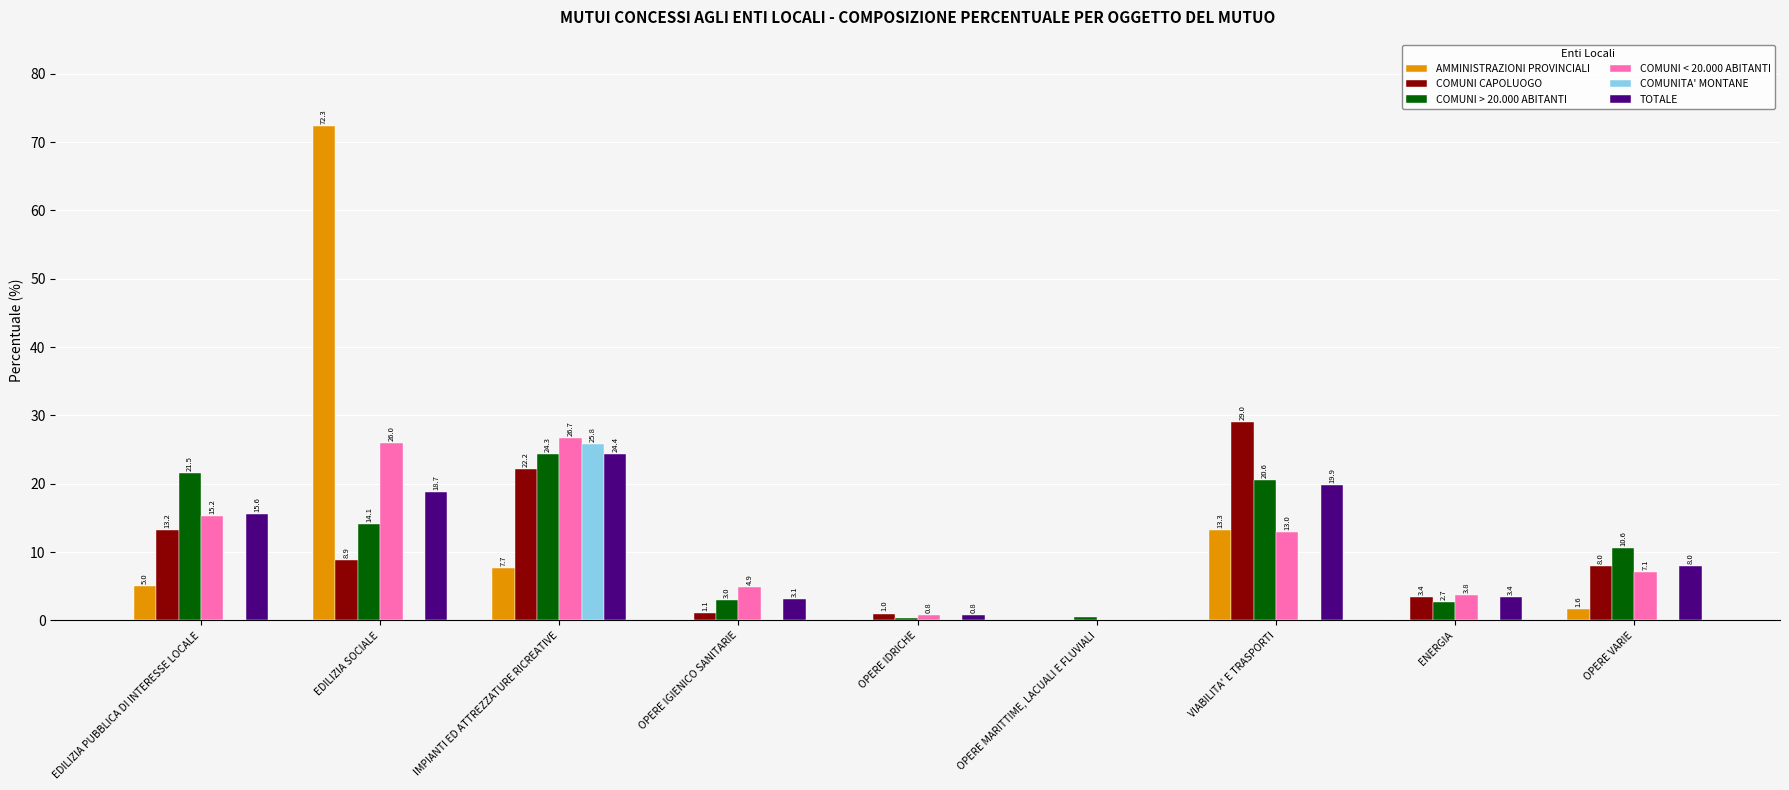

What is the sum of the AMMINISTRAZIONI PROVINCIALI values at ENERGIA and EDILIZIA PUBBLICA DI INTERESSE LOCALE?

5.0